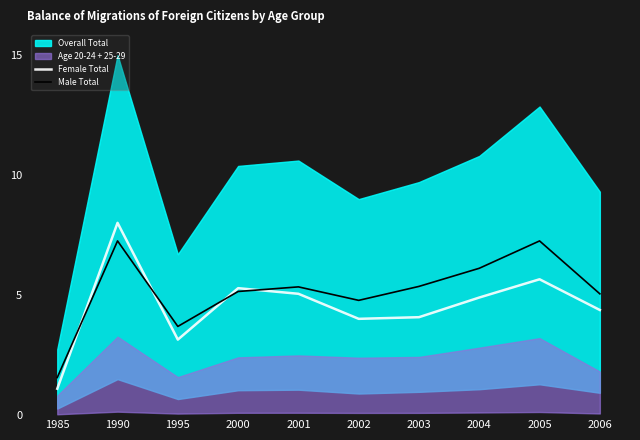

Is the value of Female Total at 2000 greater than the value of Male Total at 1985?

Yes